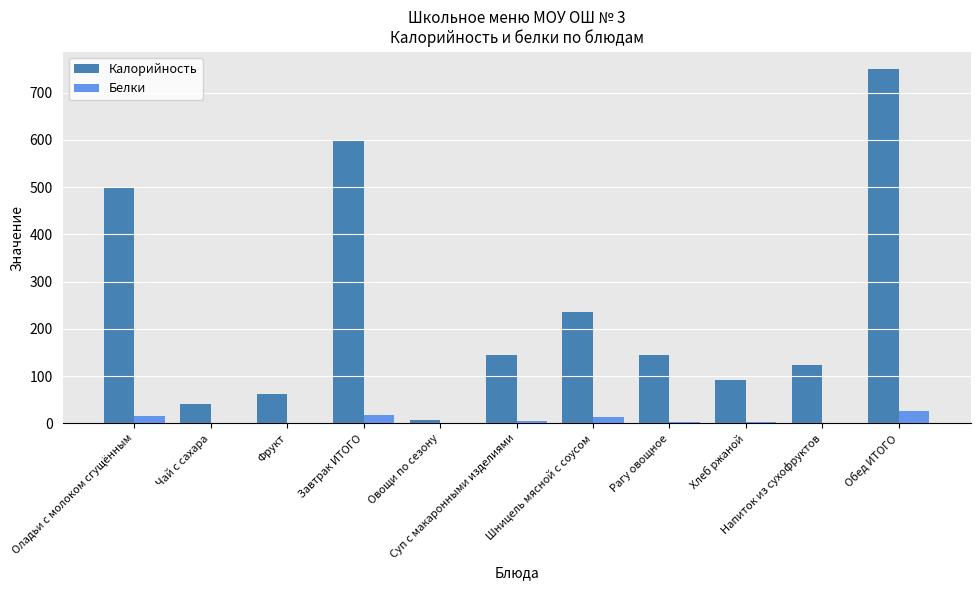

What is the sum of the Белки values at Суп с макаронными изделиями and Овощи по сезону?

5.5